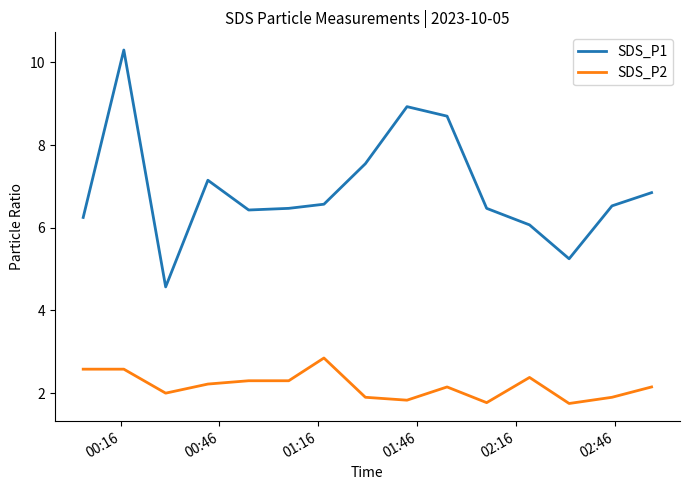

Does the chart display data point markers on the line(s)?

No